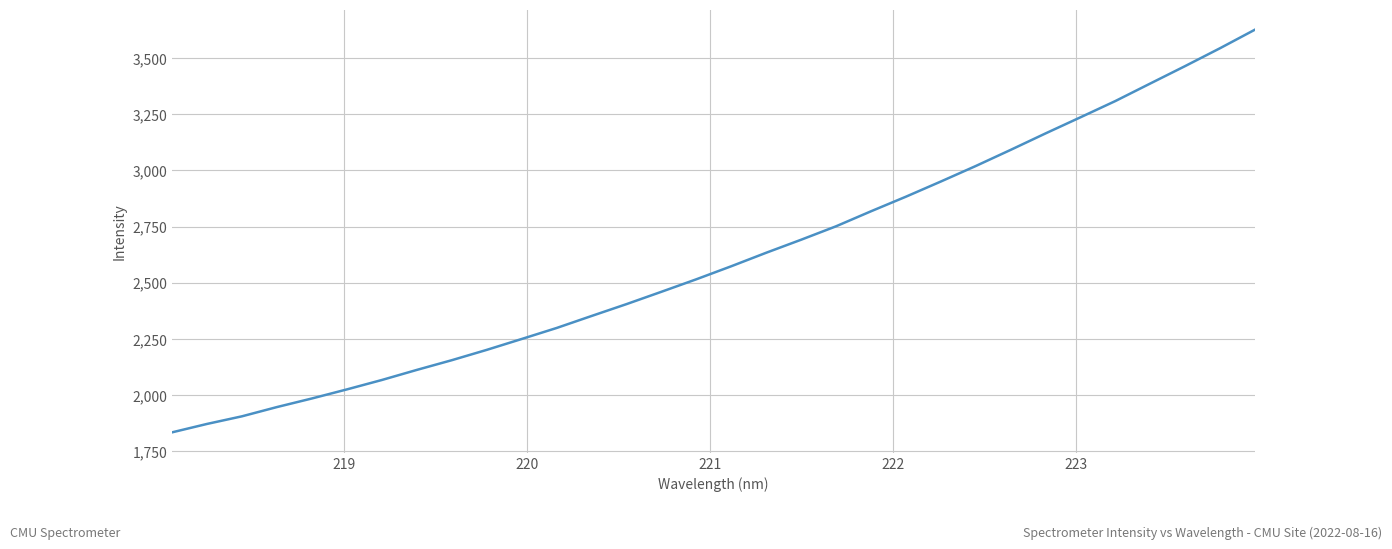

What is the minimum value shown in the chart?

1834.6